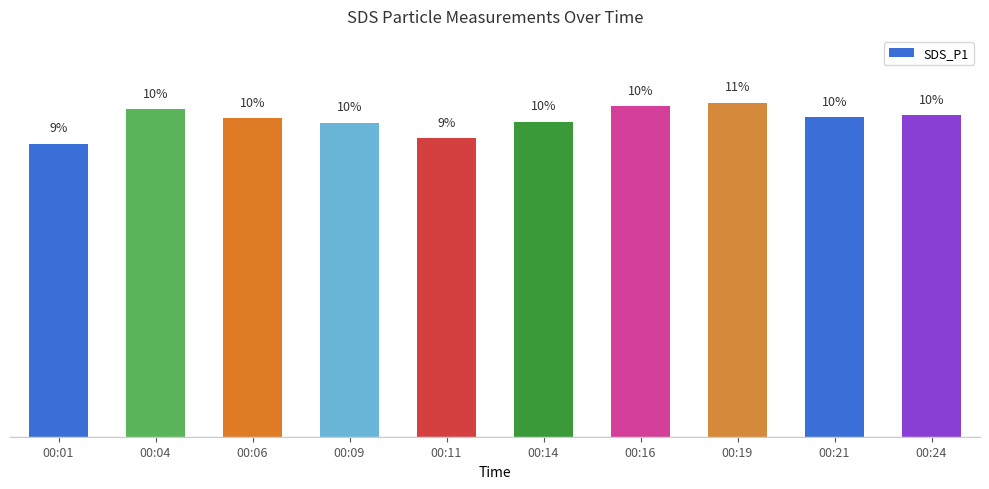

Where is the data nearest to the value 9?

00:01